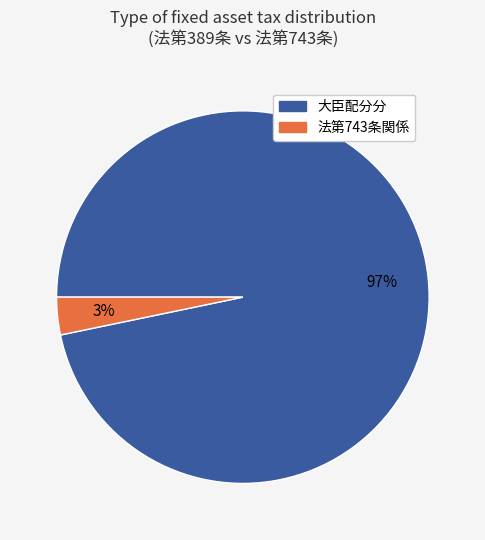

What is the smallest slice in the pie chart?

法第743条関係